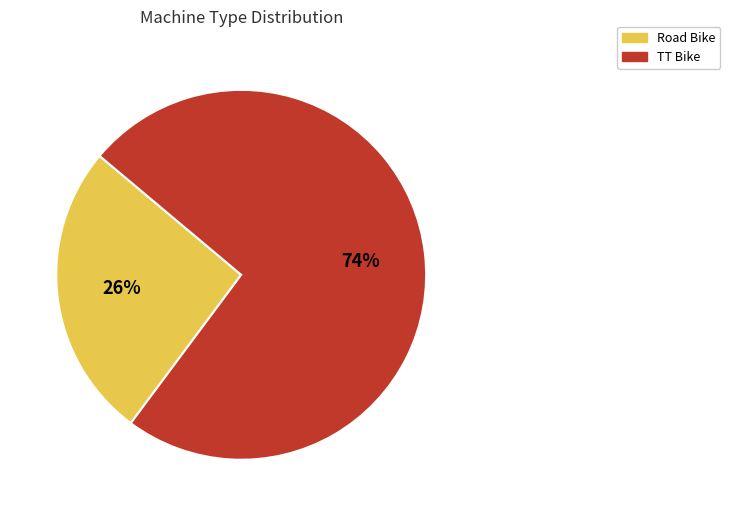

Which has a higher value, TT Bike or Road Bike?

TT Bike